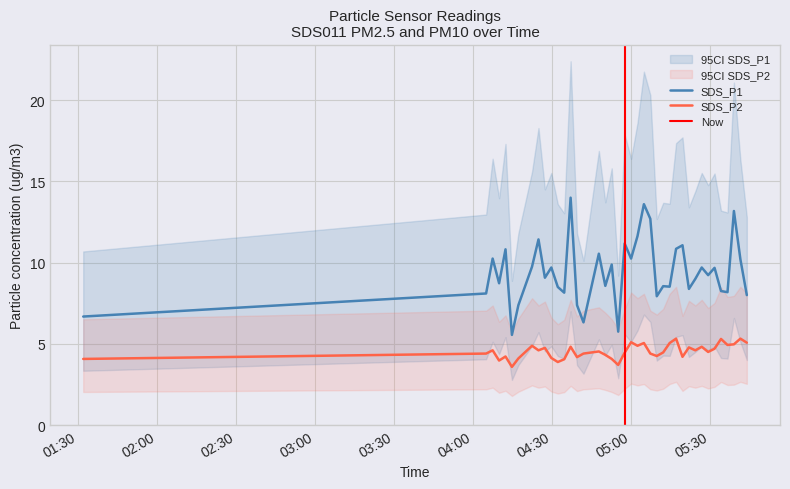

True or false: SDS_P1 and SDS_P2 intersect in this chart.

False